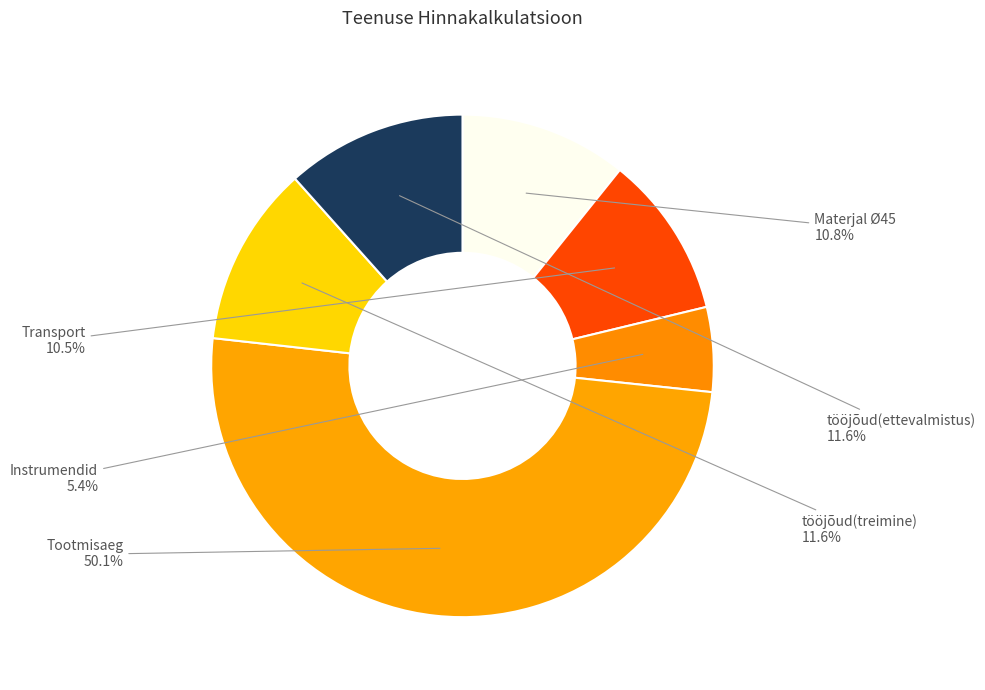

Which slice represents more than half of the pie?

Tootmisaeg